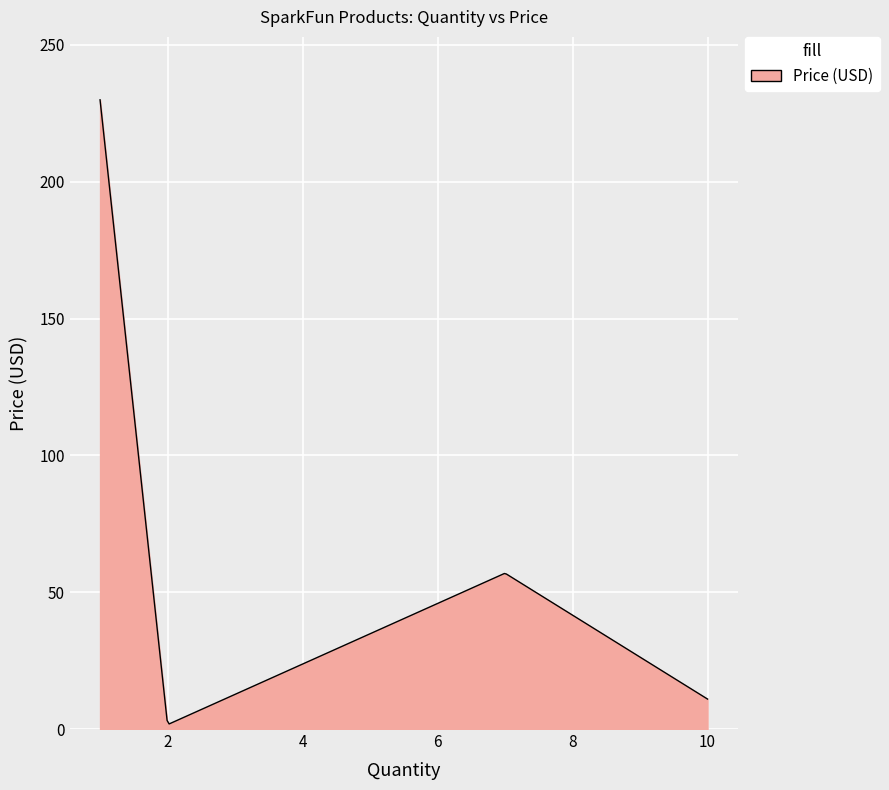

What is the difference between the maximum and minimum values?

228.1